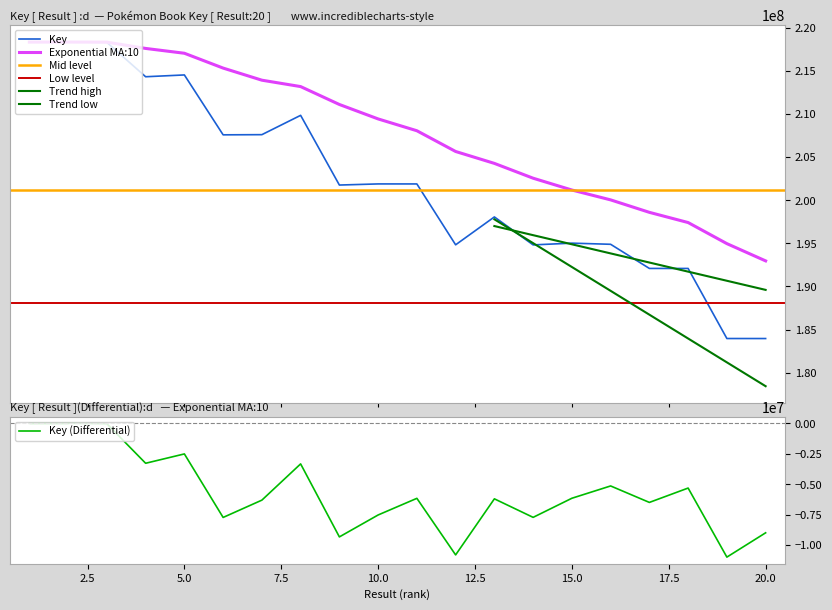

Reading left to right, list all the values displayed in this chart.

218325940	218335874	218290145	214309345	214517940	207574474	207594574	209834265	201754122	201883478	201881472	194825126	198056658	194815154	195017184	194885174	192086038	192083859	183960862	183959262